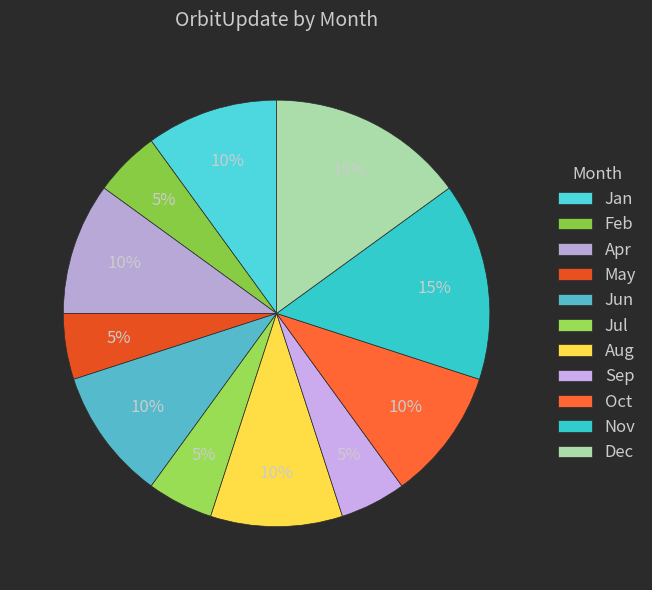

To the nearest percent, what percentage of the pie is Apr?

10%